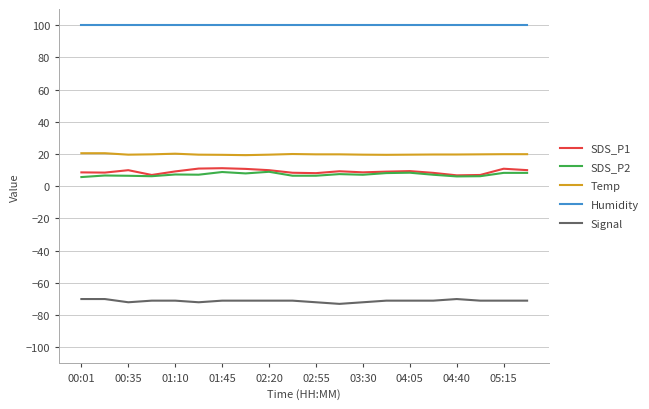

At how many categories does at least one series exceed 34?

20